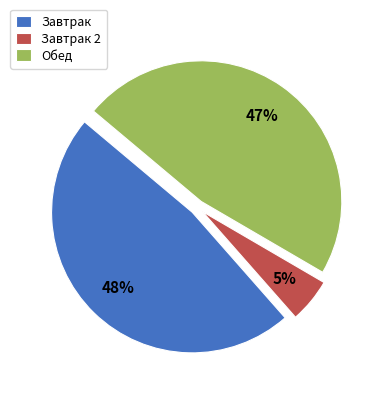

Does Завтрак 2 account for over 50% of the chart?

No